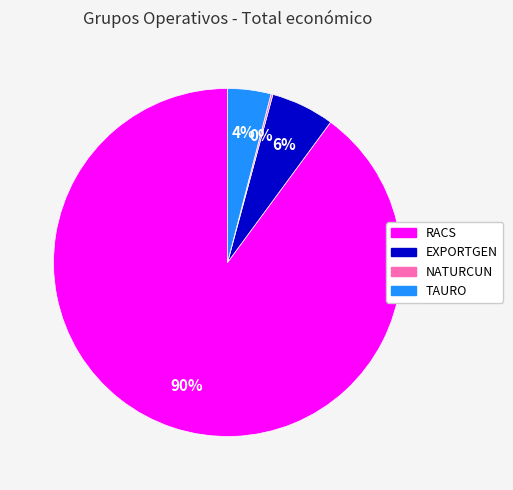

To the nearest percent, what is the difference between the RACS and TAURO slice percentages?

86%